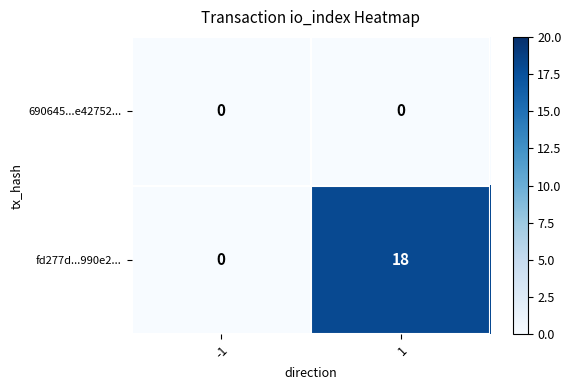

What is the difference between the highest and lowest values at 1?

18